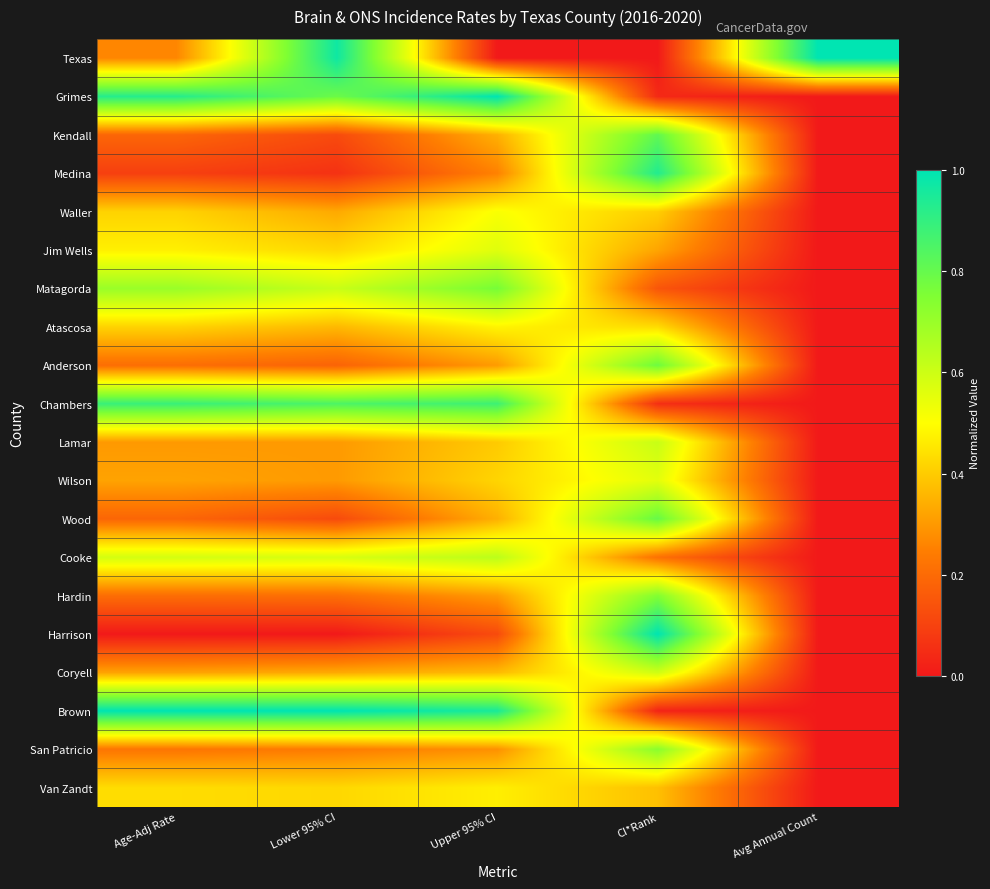

Reading right to left, list all the values displayed in this chart.

Texas: Avg Annual Count=1.0	CI*Rank=0.0	Upper 95% CI=0.0	Lower 95% CI=1.0	Age-Adj Rate=0.3
Grimes: Avg Annual Count=0.0	CI*Rank=0.0	Upper 95% CI=1.0	Lower 95% CI=0.8	Age-Adj Rate=0.9
Kendall: Avg Annual Count=0.0	CI*Rank=0.8	Upper 95% CI=0.3	Lower 95% CI=0.1	Age-Adj Rate=0.2
Medina: Avg Annual Count=0.0	CI*Rank=0.9	Upper 95% CI=0.3	Lower 95% CI=0.1	Age-Adj Rate=0.1
Waller: Avg Annual Count=0.0	CI*Rank=0.4	Upper 95% CI=0.5	Lower 95% CI=0.3	Age-Adj Rate=0.4
Jim Wells: Avg Annual Count=0.0	CI*Rank=0.3	Upper 95% CI=0.6	Lower 95% CI=0.4	Age-Adj Rate=0.5
Matagorda: Avg Annual Count=0.0	CI*Rank=0.1	Upper 95% CI=0.8	Lower 95% CI=0.6	Age-Adj Rate=0.7
Atascosa: Avg Annual Count=0.0	CI*Rank=0.4	Upper 95% CI=0.5	Lower 95% CI=0.4	Age-Adj Rate=0.4
Anderson: Avg Annual Count=0.0	CI*Rank=0.8	Upper 95% CI=0.3	Lower 95% CI=0.2	Age-Adj Rate=0.2
Chambers: Avg Annual Count=0.0	CI*Rank=0.1	Upper 95% CI=0.9	Lower 95% CI=0.8	Age-Adj Rate=0.9
Lamar: Avg Annual Count=0.0	CI*Rank=0.6	Upper 95% CI=0.4	Lower 95% CI=0.3	Age-Adj Rate=0.3
Wilson: Avg Annual Count=0.0	CI*Rank=0.6	Upper 95% CI=0.4	Lower 95% CI=0.3	Age-Adj Rate=0.3
Wood: Avg Annual Count=0.0	CI*Rank=0.8	Upper 95% CI=0.3	Lower 95% CI=0.1	Age-Adj Rate=0.2
Cooke: Avg Annual Count=0.0	CI*Rank=0.2	Upper 95% CI=0.6	Lower 95% CI=0.6	Age-Adj Rate=0.6
Hardin: Avg Annual Count=0.0	CI*Rank=0.7	Upper 95% CI=0.3	Lower 95% CI=0.2	Age-Adj Rate=0.2
Harrison: Avg Annual Count=0.0	CI*Rank=1.0	Upper 95% CI=0.1	Lower 95% CI=0.0	Age-Adj Rate=0.0
Coryell: Avg Annual Count=0.0	CI*Rank=0.6	Upper 95% CI=0.4	Lower 95% CI=0.3	Age-Adj Rate=0.3
Brown: Avg Annual Count=0.0	CI*Rank=0.0	Upper 95% CI=0.9	Lower 95% CI=1.0	Age-Adj Rate=1.0
San Patricio: Avg Annual Count=0.0	CI*Rank=0.7	Upper 95% CI=0.3	Lower 95% CI=0.2	Age-Adj Rate=0.2
Van Zandt: Avg Annual Count=0.0	CI*Rank=0.4	Upper 95% CI=0.5	Lower 95% CI=0.4	Age-Adj Rate=0.4